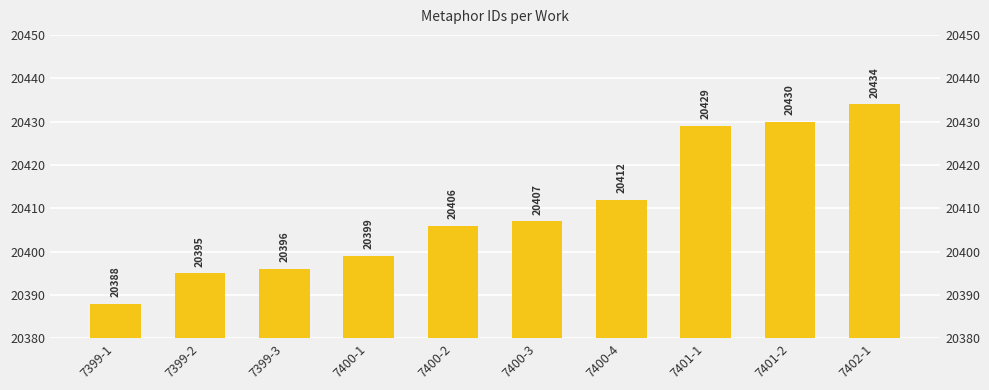

Are the bars horizontal?

No